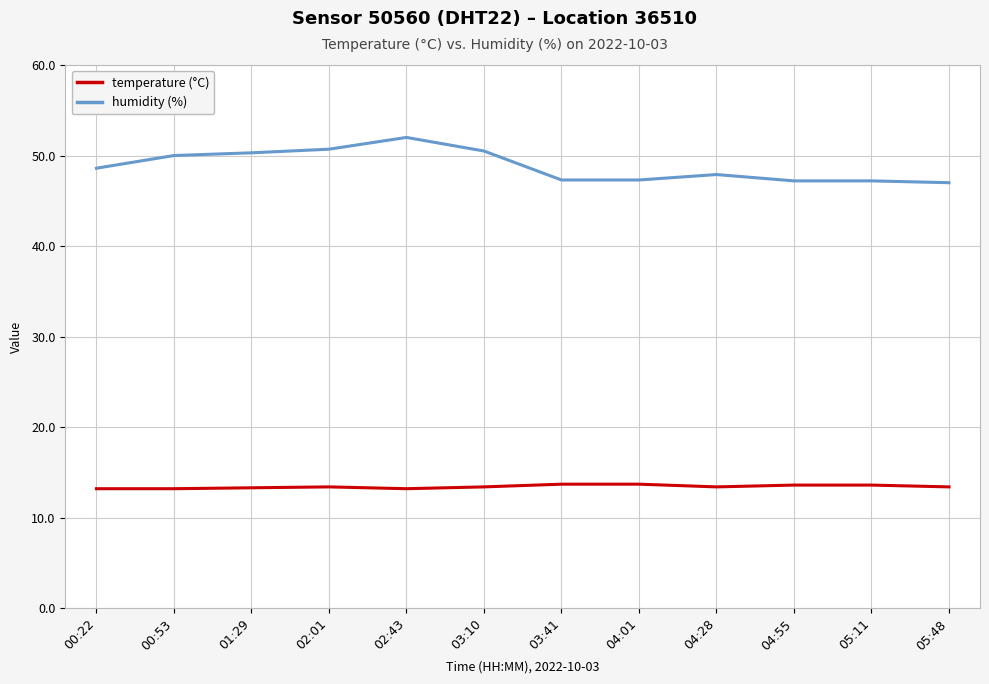

True or false: humidity (%) and temperature (°C) cross at least once.

False